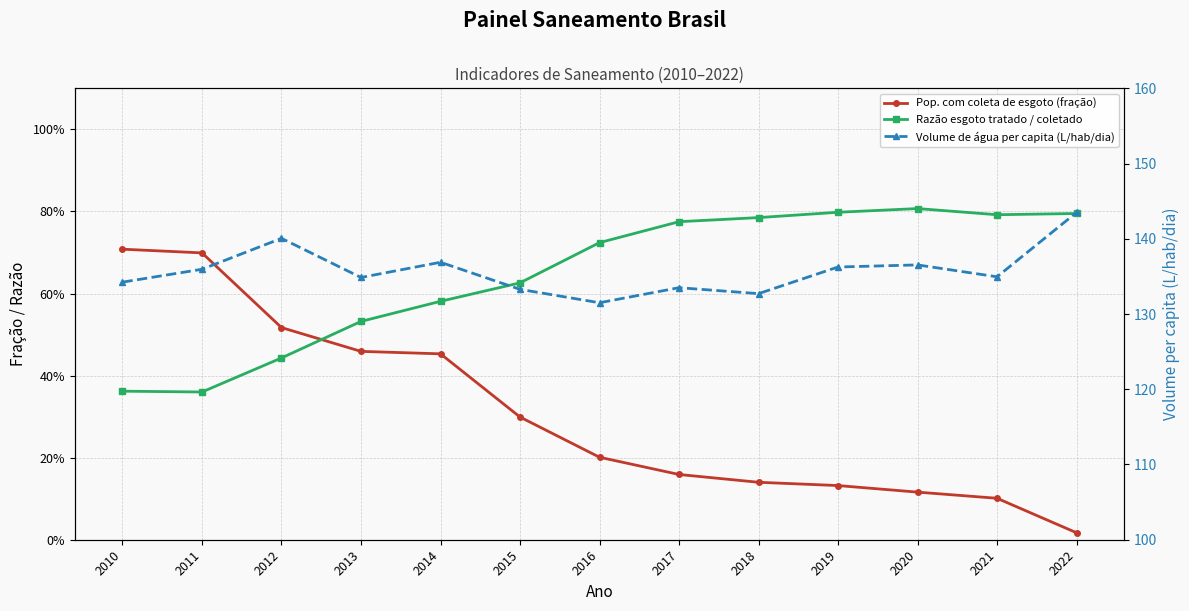

Rank the series at 2015 from highest to lowest value.

Volume de água per capita (L/hab/dia), Razão esgoto tratado / coletado, Pop. com coleta de esgoto (fração)